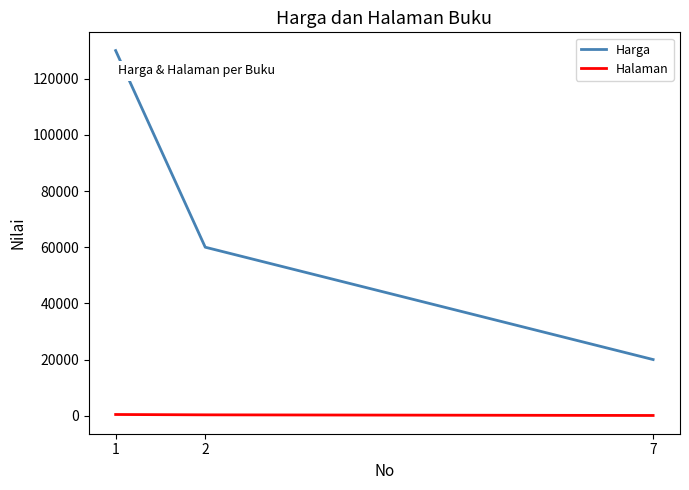

What is the average value of the Harga series?

70000